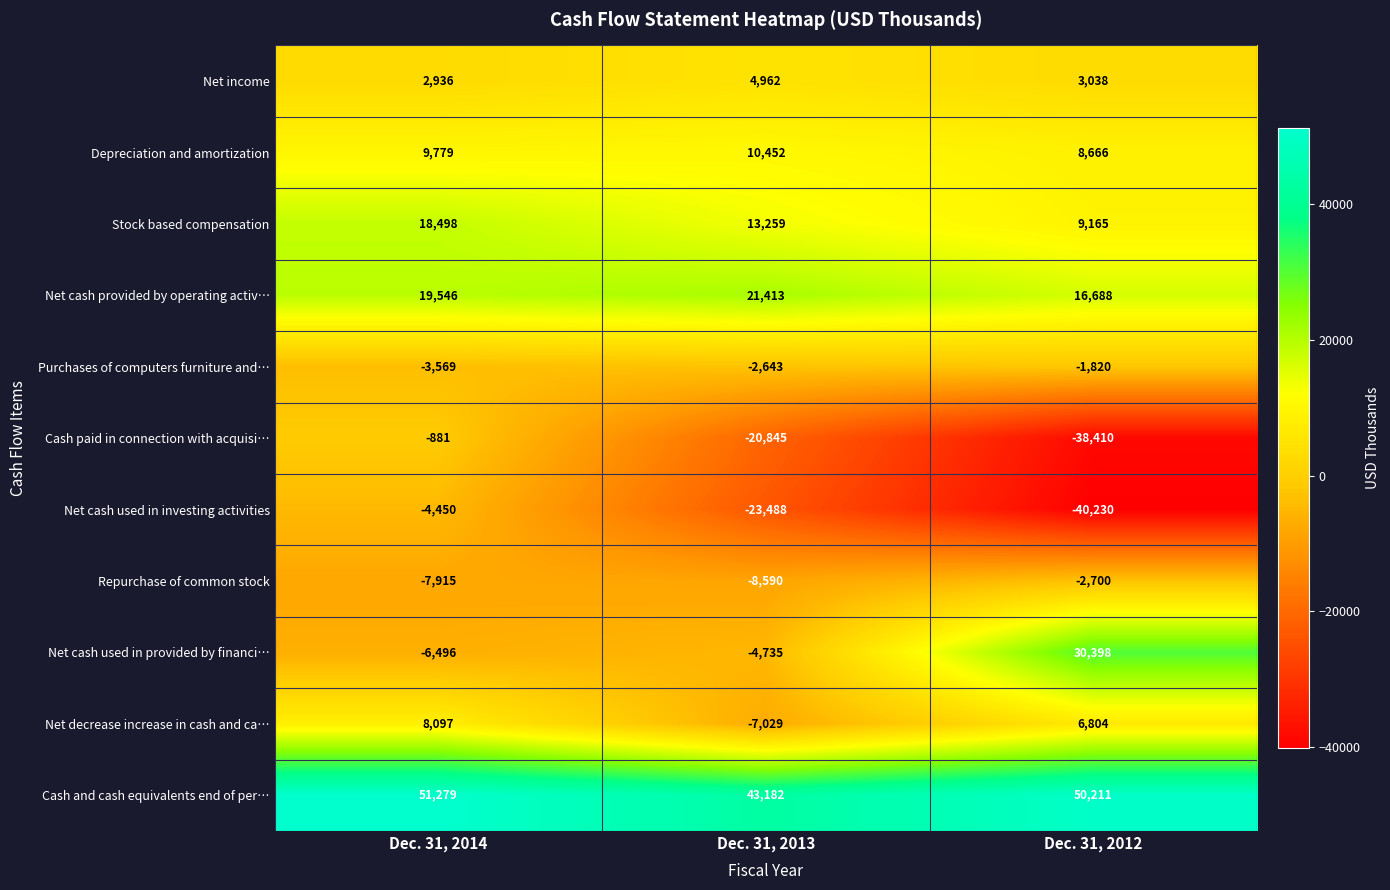

What is the total value across all series at Dec. 31, 2014?

86824